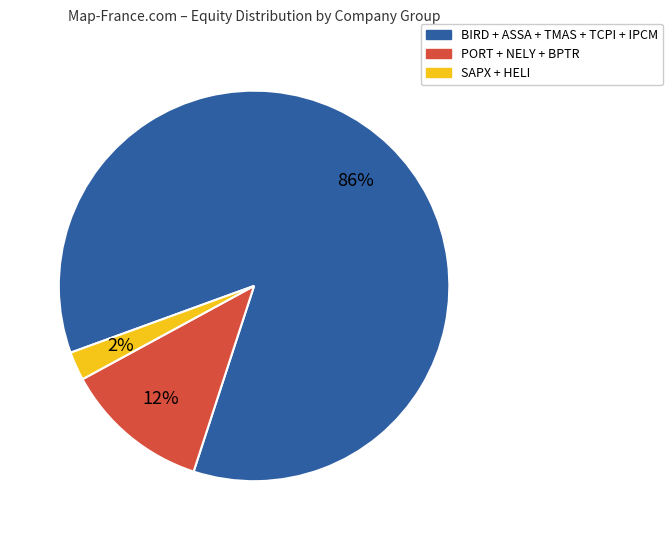

To the nearest percent, what is the average slice percentage?

33%